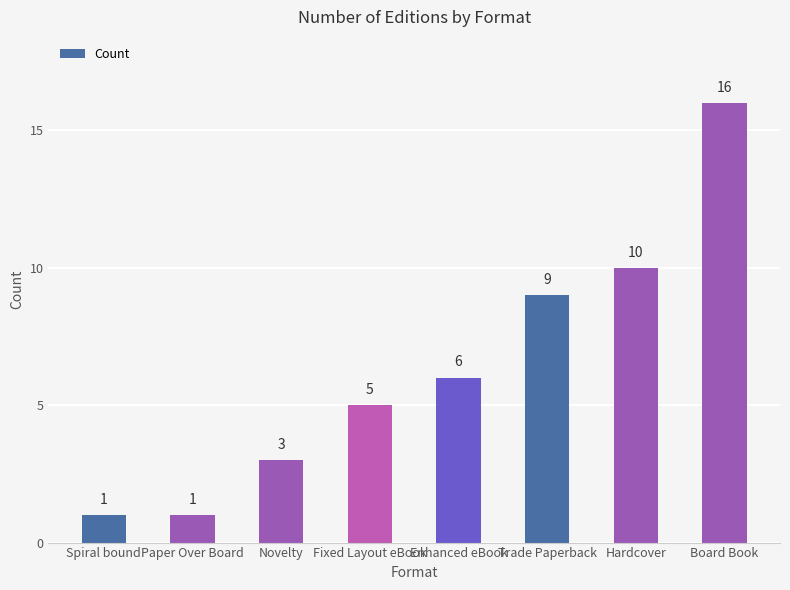

The chart shows a value of 15 at Hardcover. True or false?

False